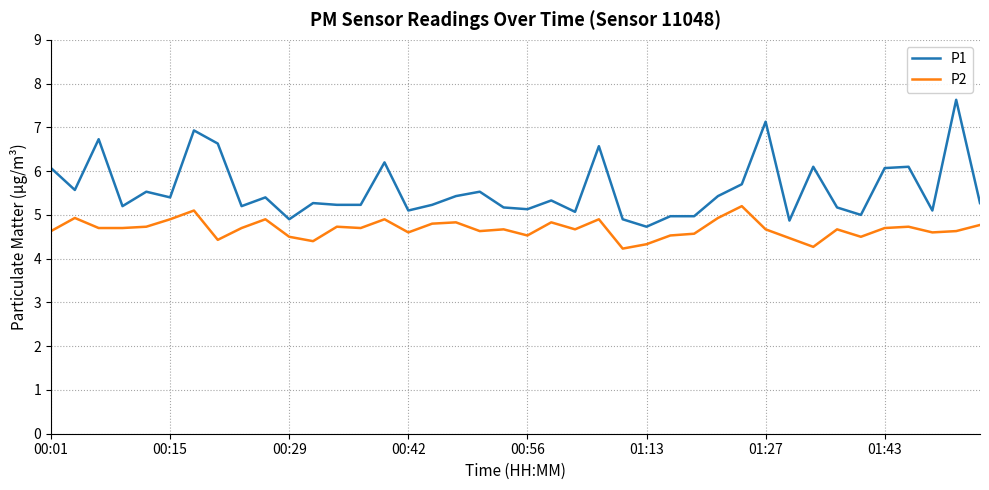

Which series has the largest range (max minus min)?

P1